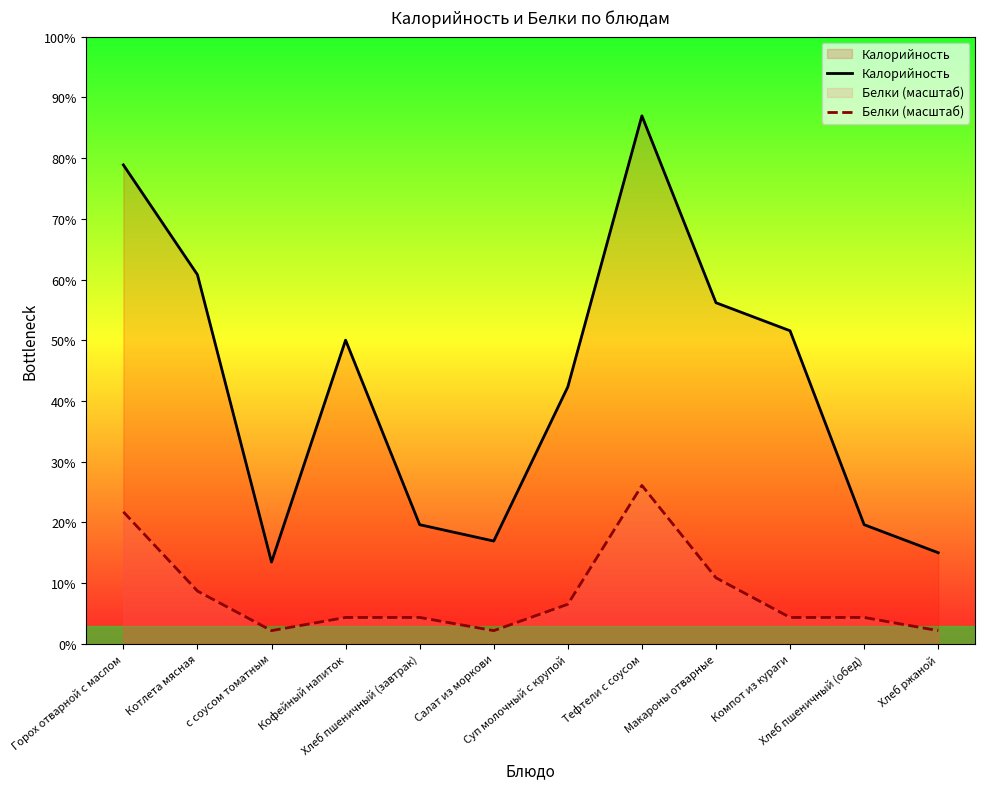

What is the total value across all series at Кофейный напиток?

141.3